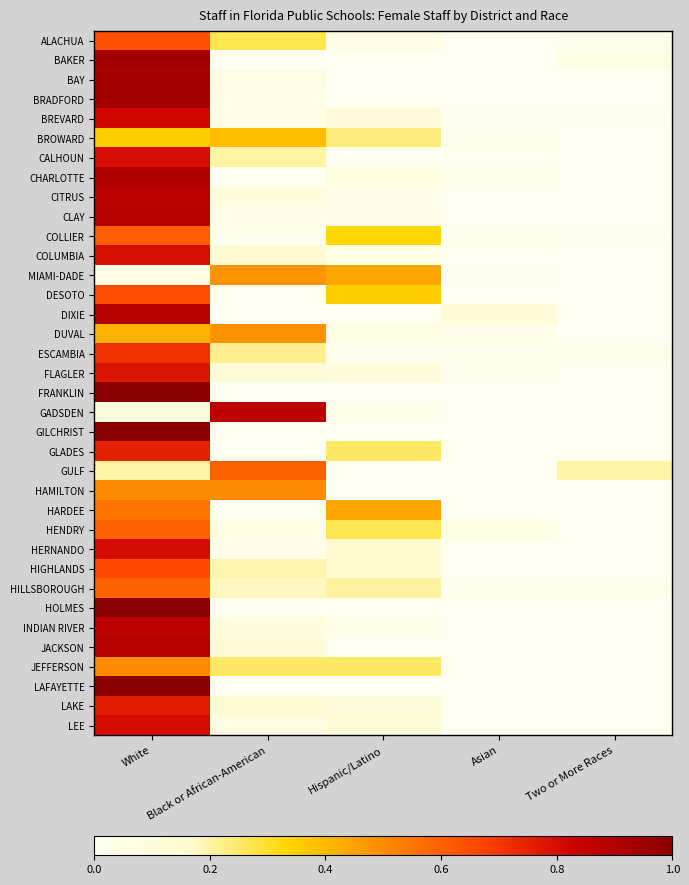

How many distinct data groups are displayed?

36